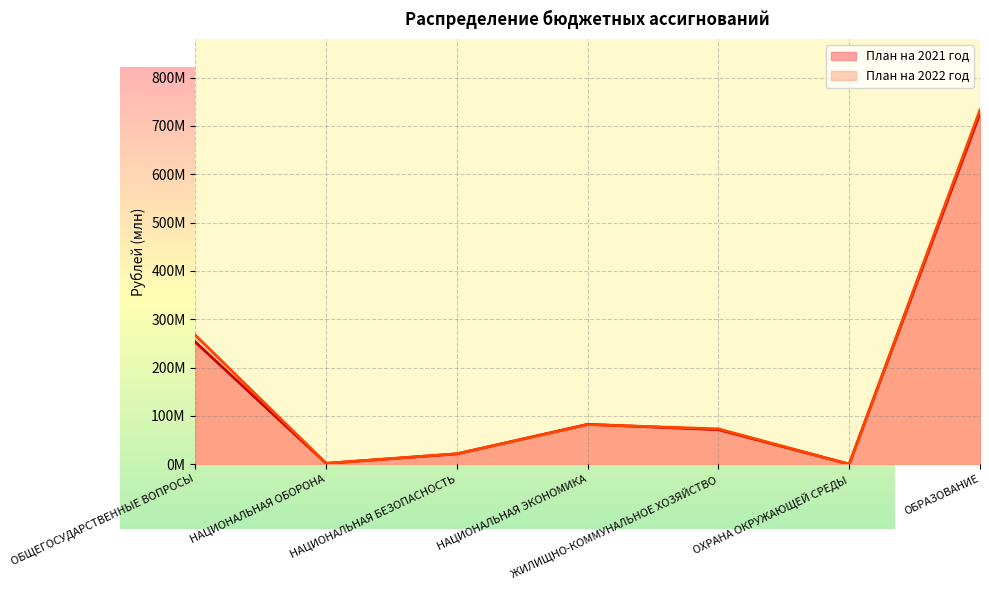

What is the sum of the План на 2022 год values at ОБРАЗОВАНИЕ and ОХРАНА ОКРУЖАЮЩЕЙ СРЕДЫ?

733.3